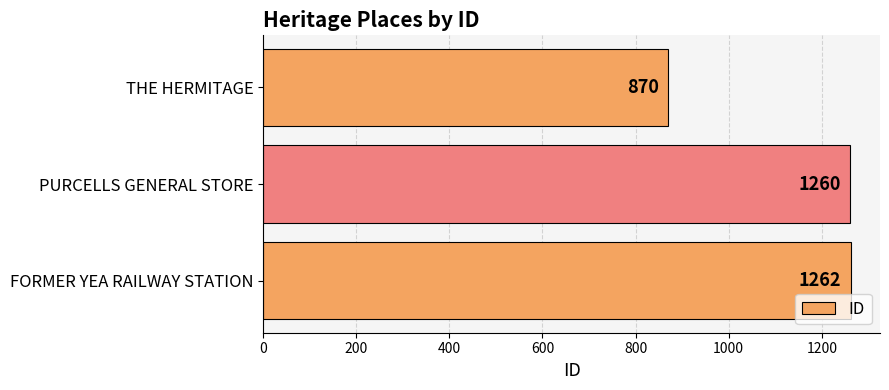

Between PURCELLS GENERAL STORE and THE HERMITAGE, which is larger?

PURCELLS GENERAL STORE